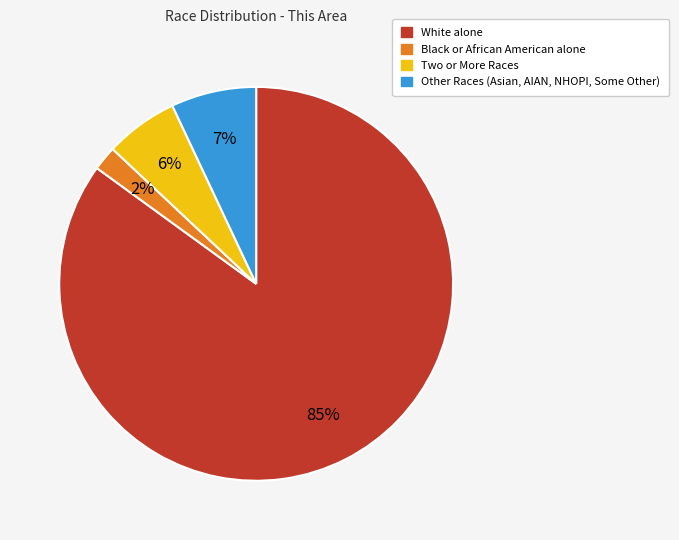

How many slices are in this pie chart?

4